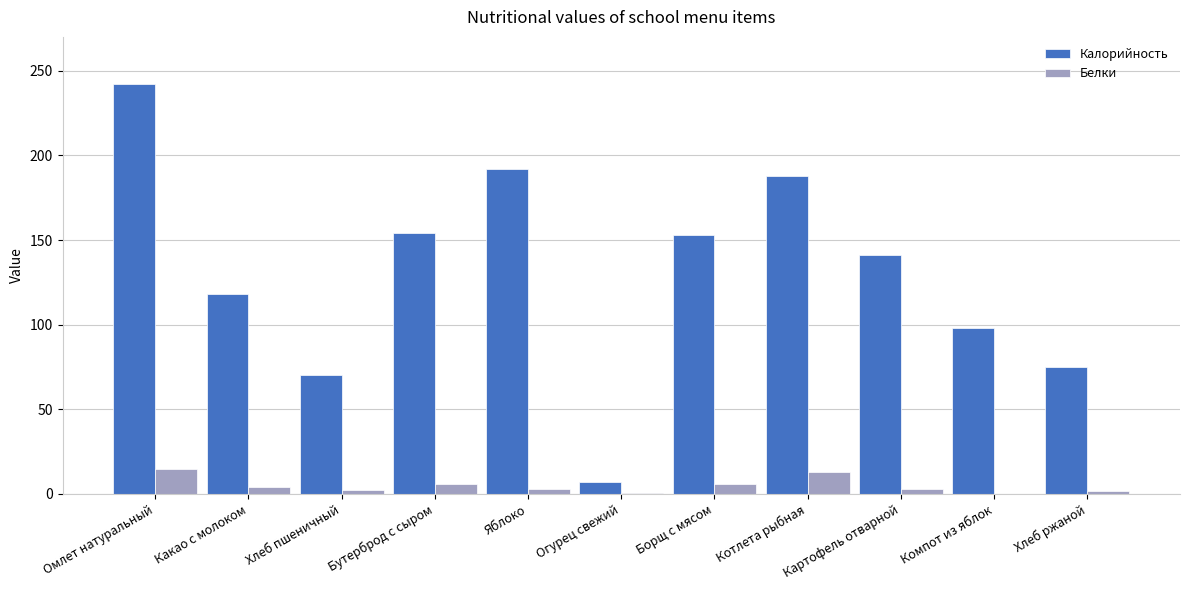

Which category has the highest value across all series?

Омлет натуральный